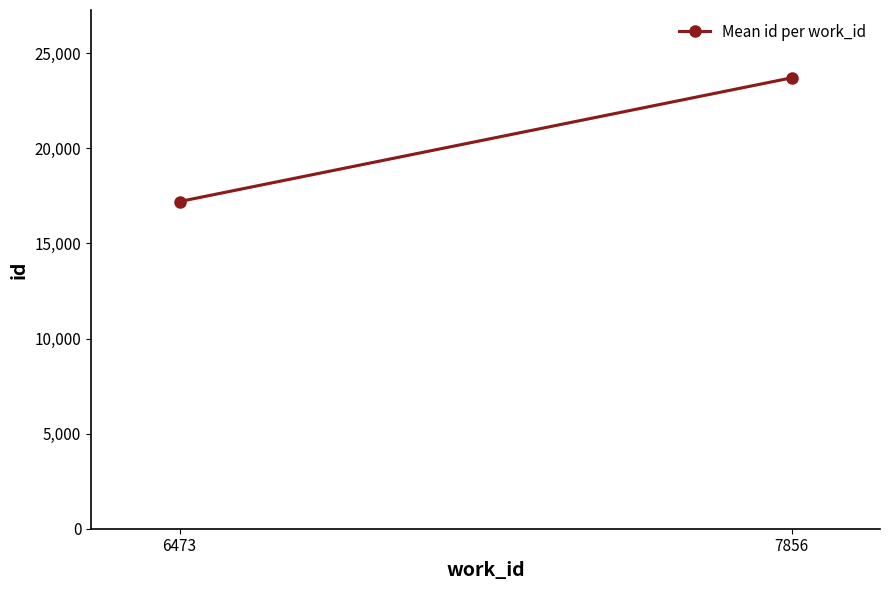

At which label is the value closest to 20459?

6473